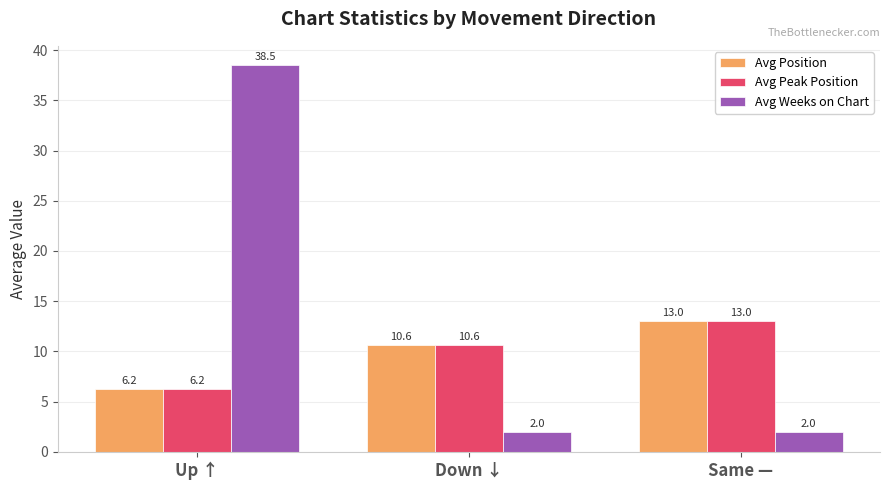

Is it true that Avg Position equals 10.6 at Down ↓?

True